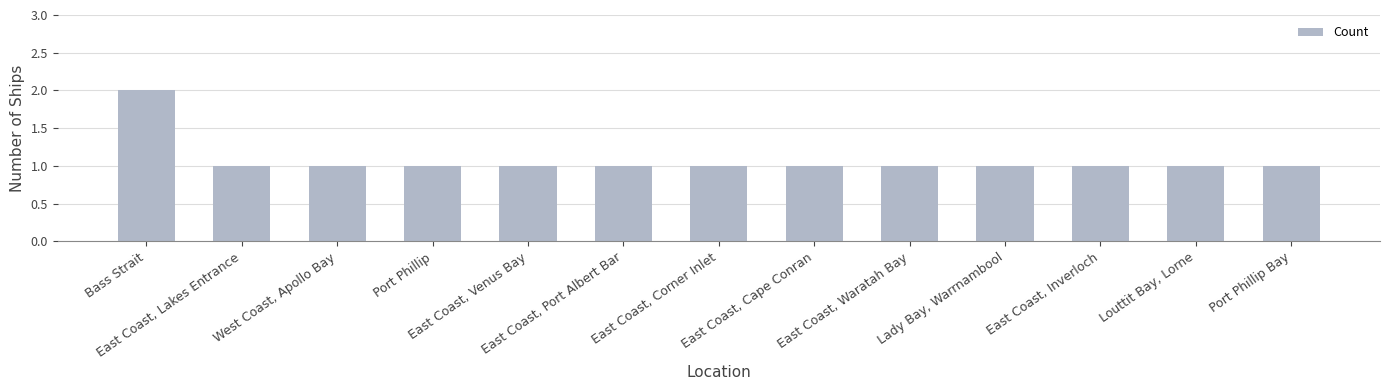

What is the value of the 13th bar from the left?

1